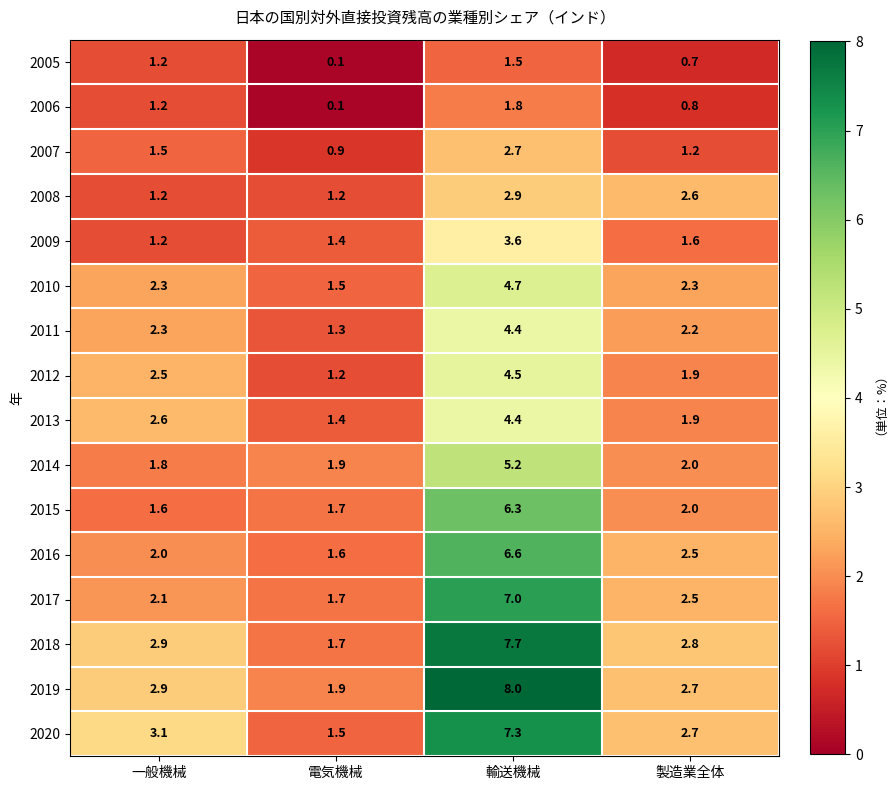

The value of 2019 at 製造業全体 is 4.7. True or false?

False